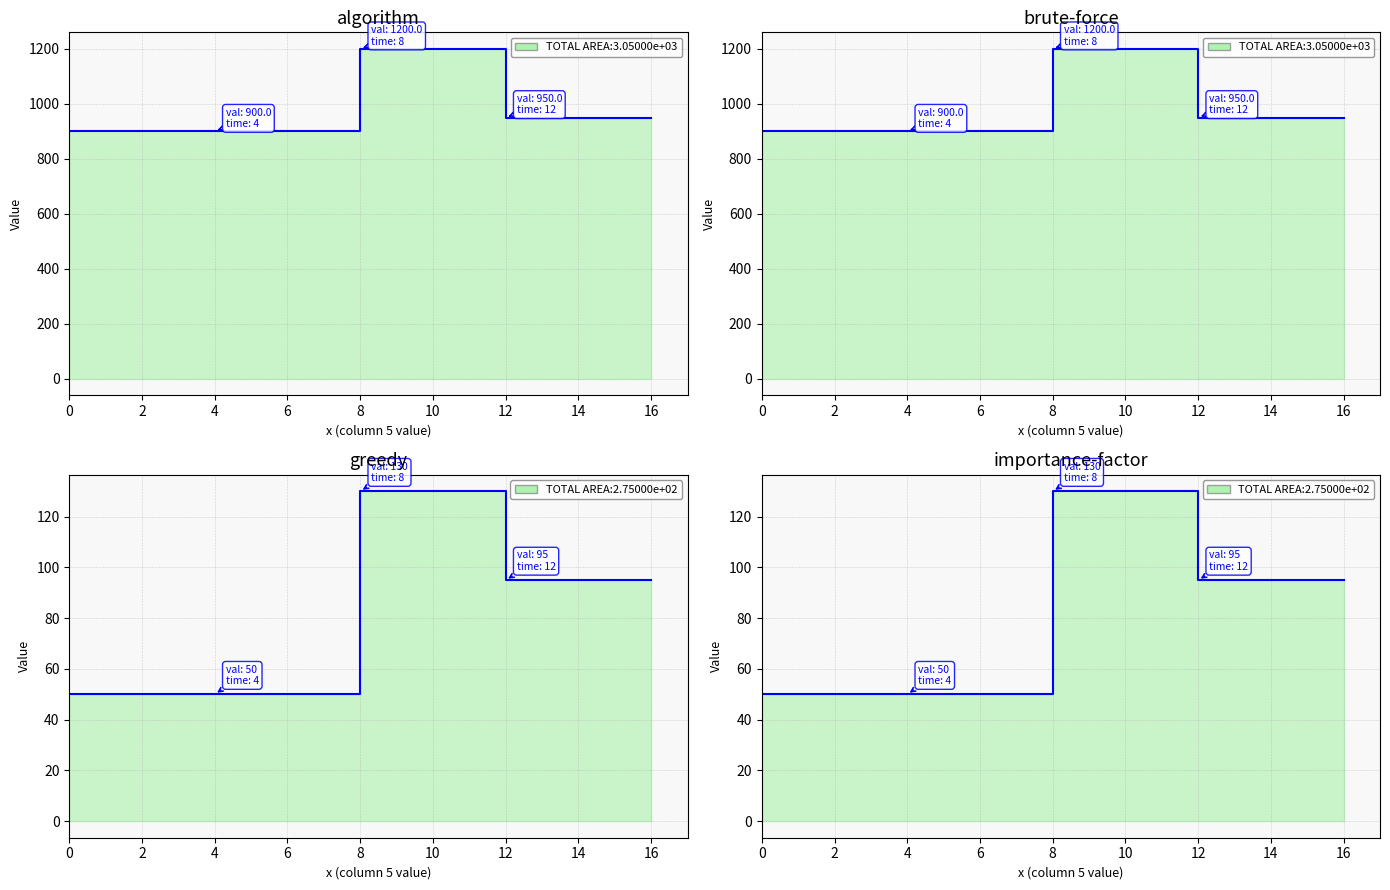

Does the chart display data point markers on the line(s)?

No